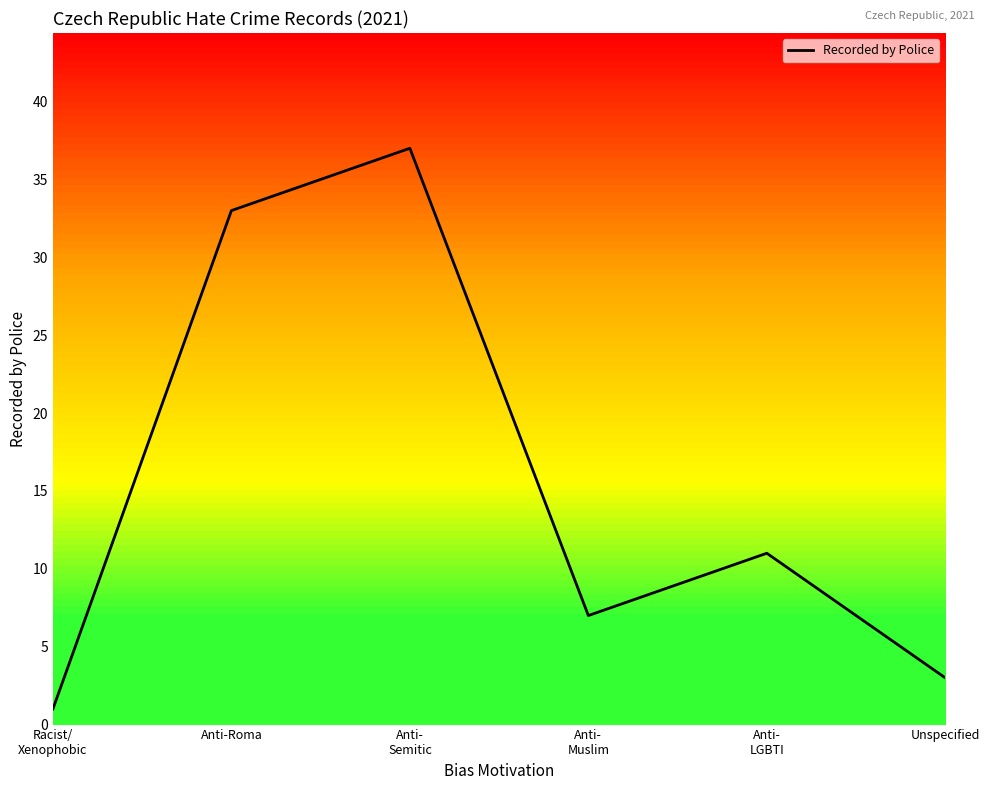

At which label is the value closest to 19?

Anti-
LGBTI